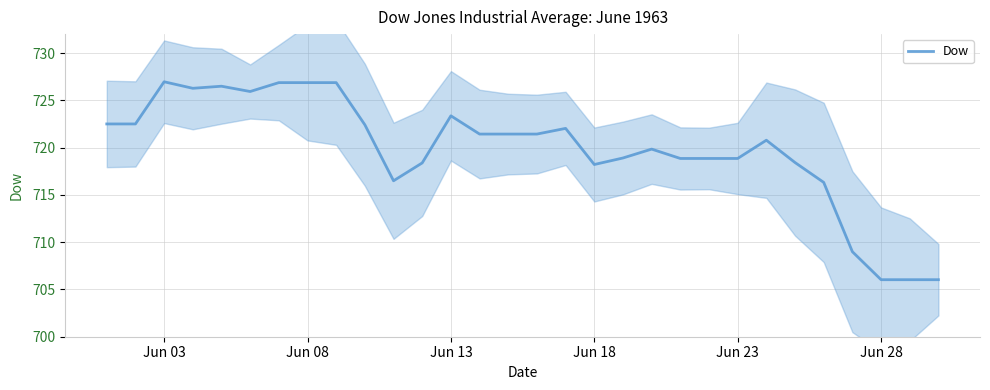

What is the value of the 24th point from the left?

720.8